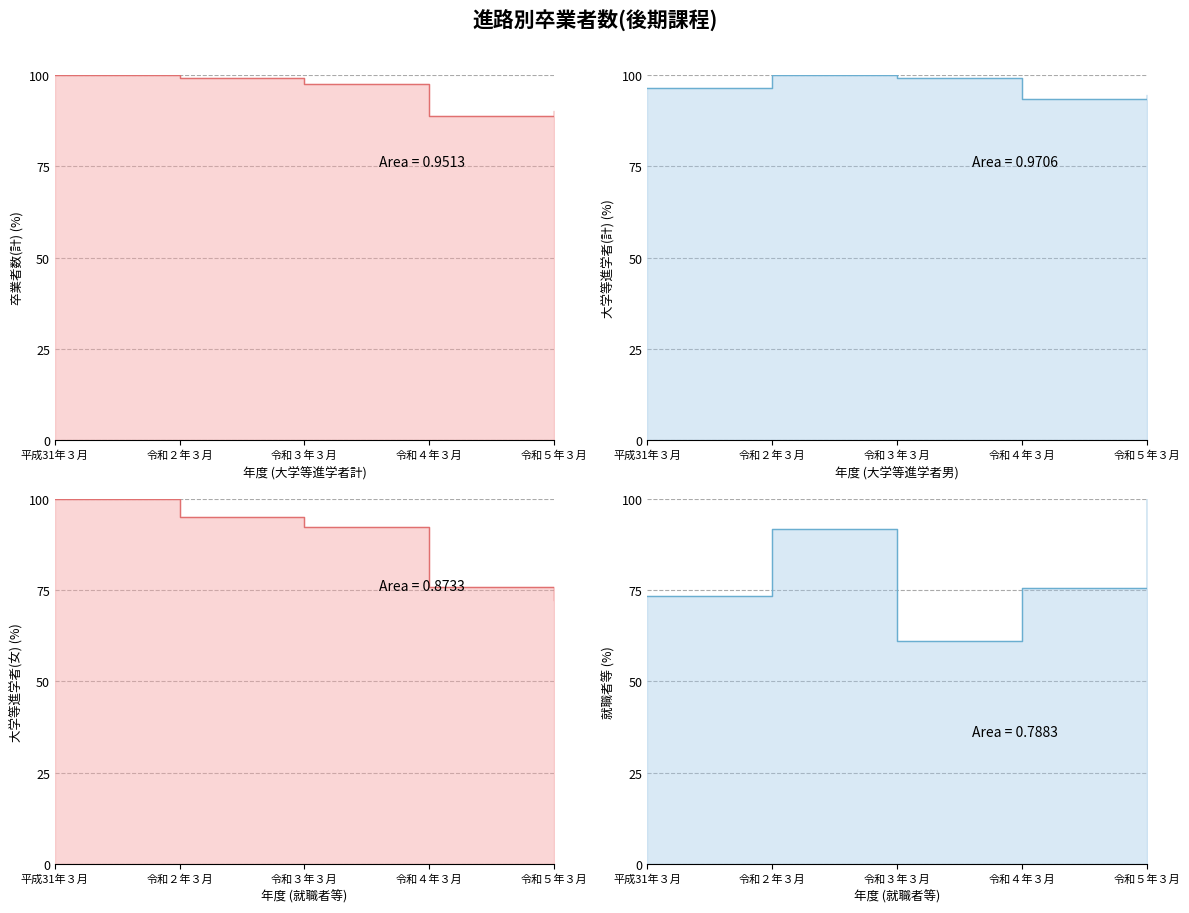

What is the difference between the second highest and second lowest values in the 大学等進学者(計) series?

4.7